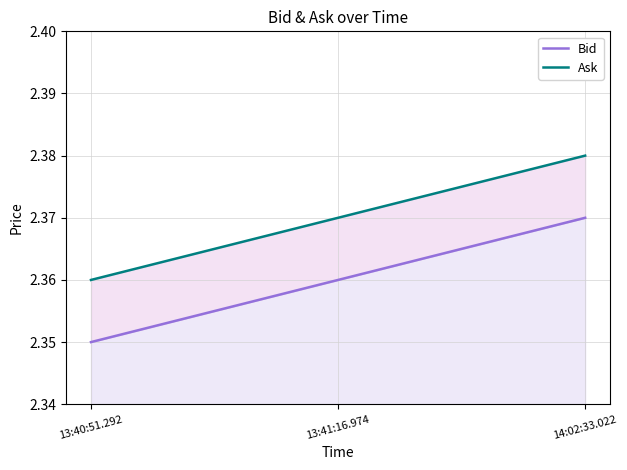

Count the Bid values in the range 2 to 3.

3